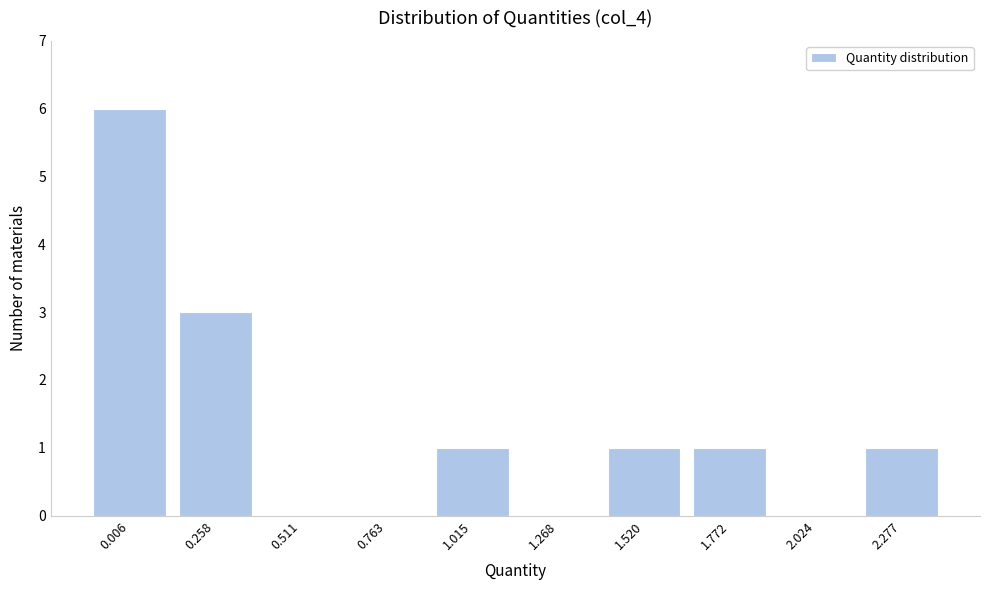

Reading left to right, extract all data points from this chart.

0.006=6	0.258=3	0.511=0	0.763=0	1.015=1	1.268=0	1.520=1	1.772=1	2.024=0	2.277=1